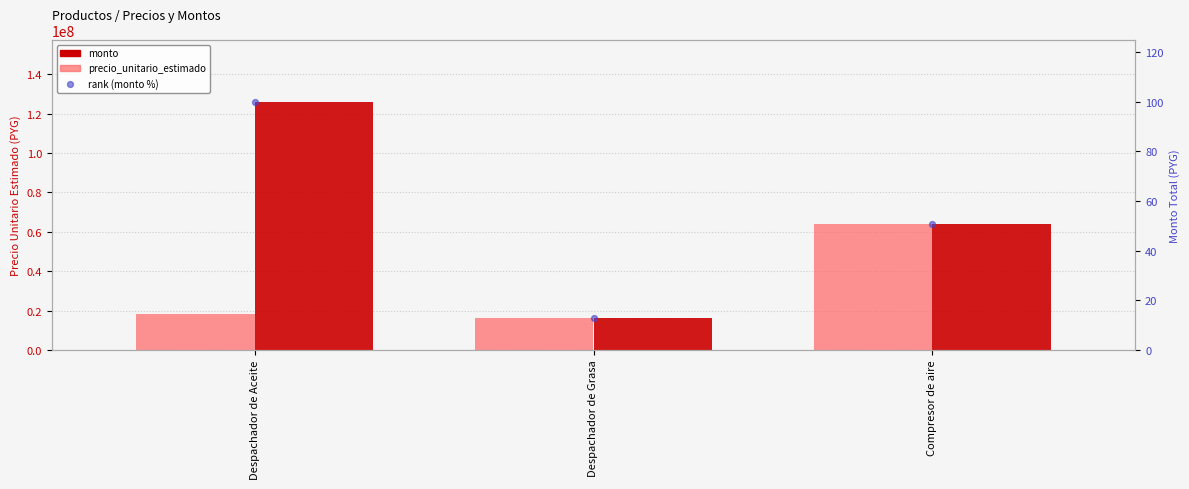

Which series has the widest spread of Y values?

monto